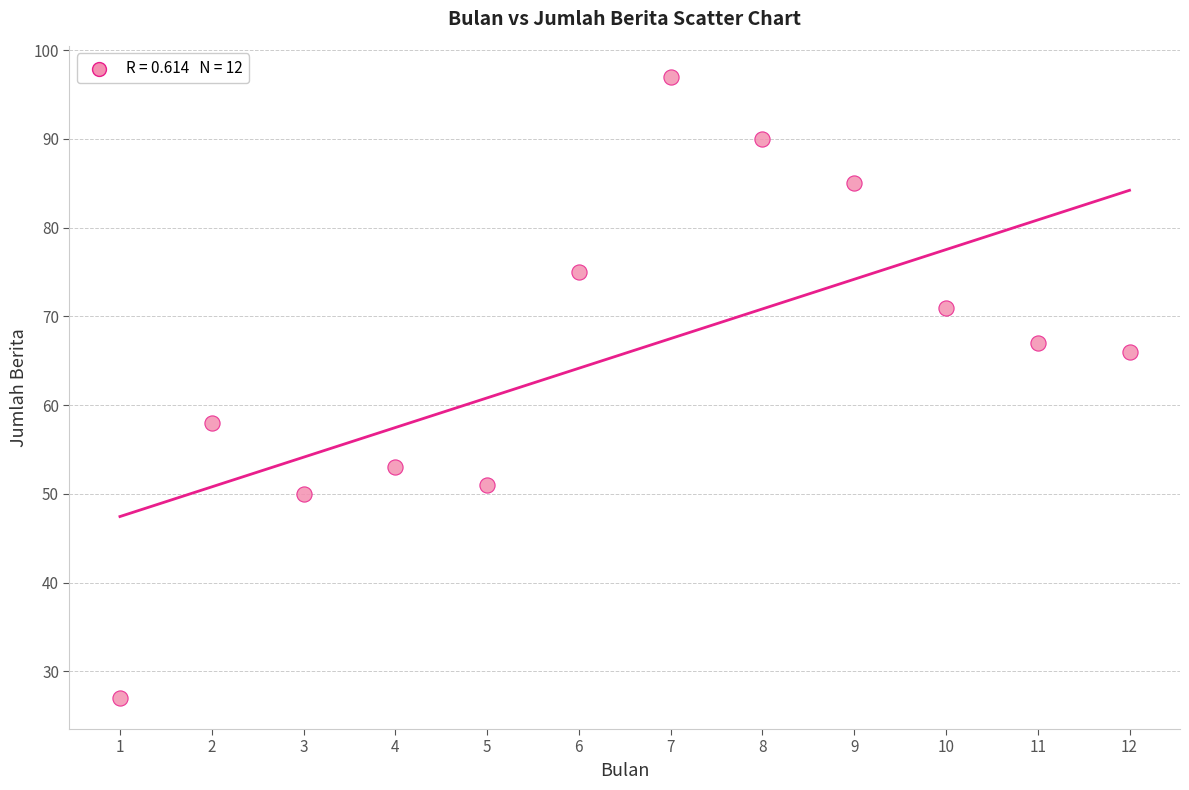

What is the range of X values (max minus min)?

11